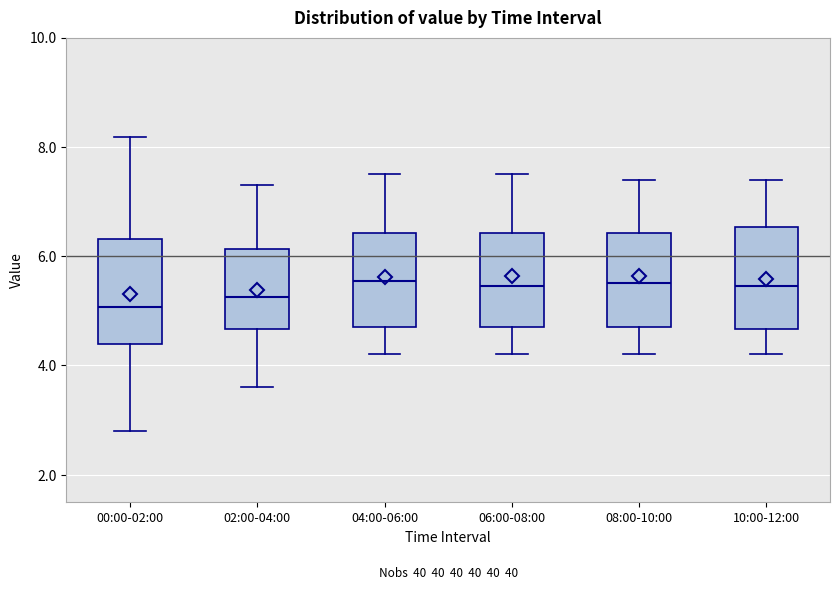

Reading left to right, read every box against the y-axis: the position of its median line, the range the box covers, and the ends of its whiskers. The values are not printed on the chart, so give them approximately, as read against the axis.

00:00-02:00: median 5.0, box 4.4 to 6.4, whiskers 2.8 to 8.2
02:00-04:00: median 5.2, box 4.6 to 6.2, whiskers 3.6 to 7.4
04:00-06:00: median 5.6, box 4.8 to 6.4, whiskers 4.2 to 7.6
06:00-08:00: median 5.4, box 4.8 to 6.4, whiskers 4.2 to 7.6
08:00-10:00: median 5.6, box 4.8 to 6.4, whiskers 4.2 to 7.4
10:00-12:00: median 5.4, box 4.6 to 6.6, whiskers 4.2 to 7.4